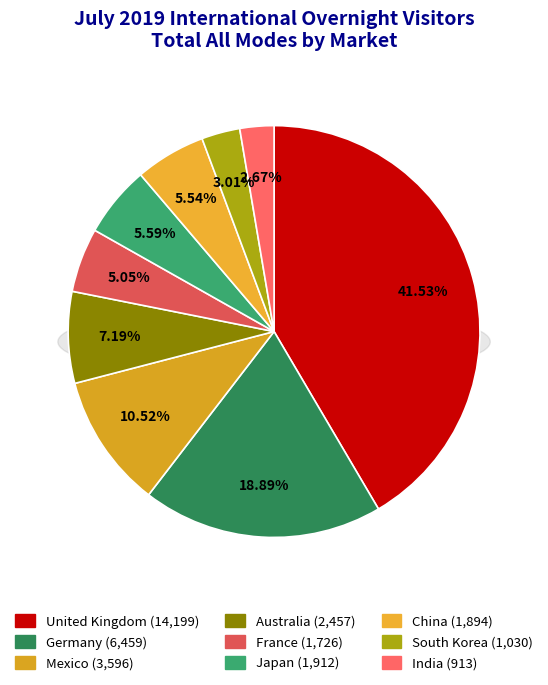

The France slice represents 5% of the pie. True or false?

True